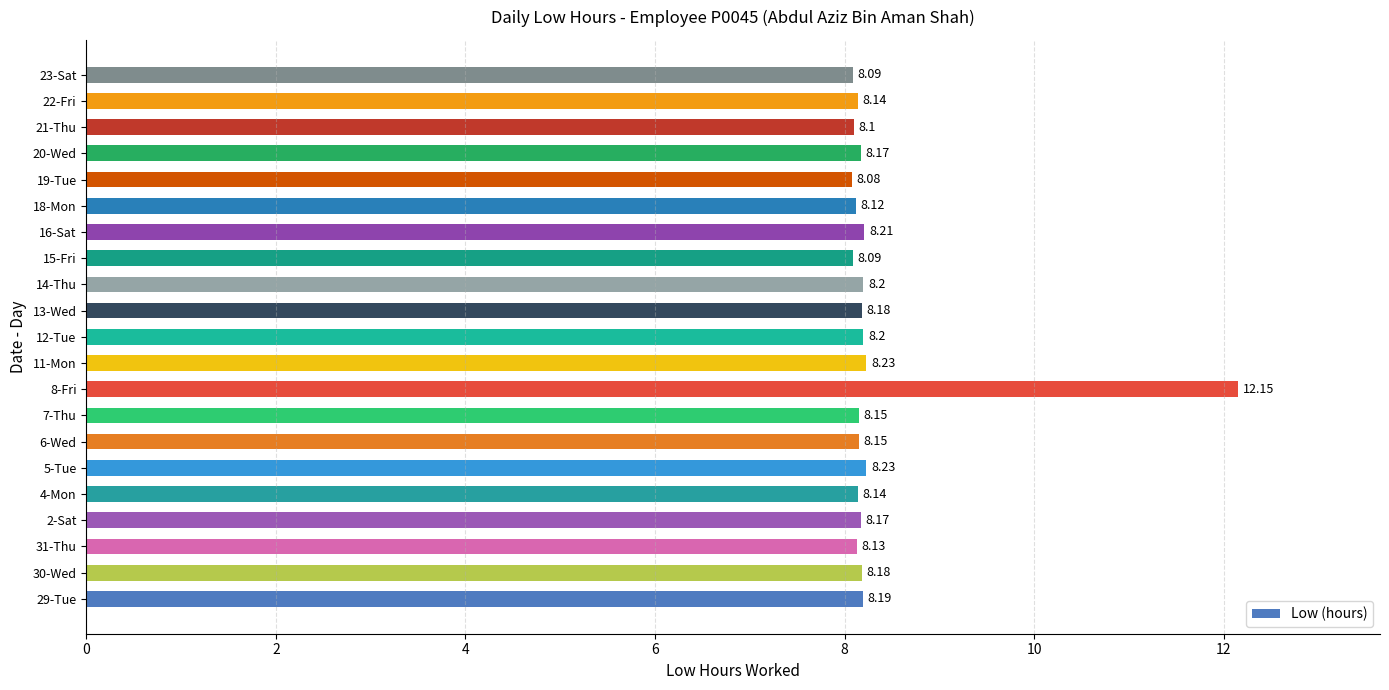

What is the ratio of the value at 29-Tue to the value at 7-Thu?

1.0